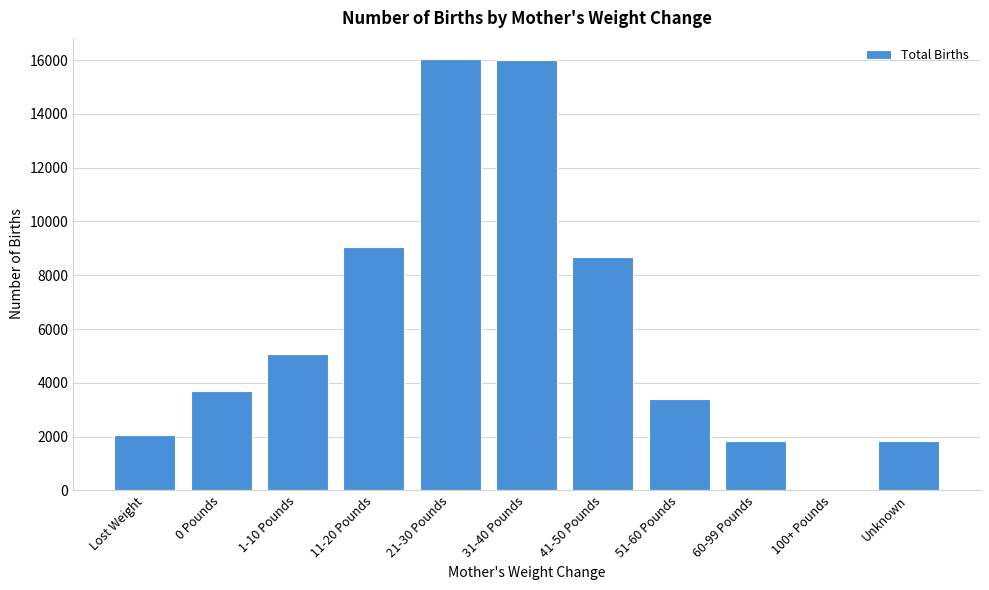

Between Lost Weight and 31-40 Pounds, which is larger?

31-40 Pounds